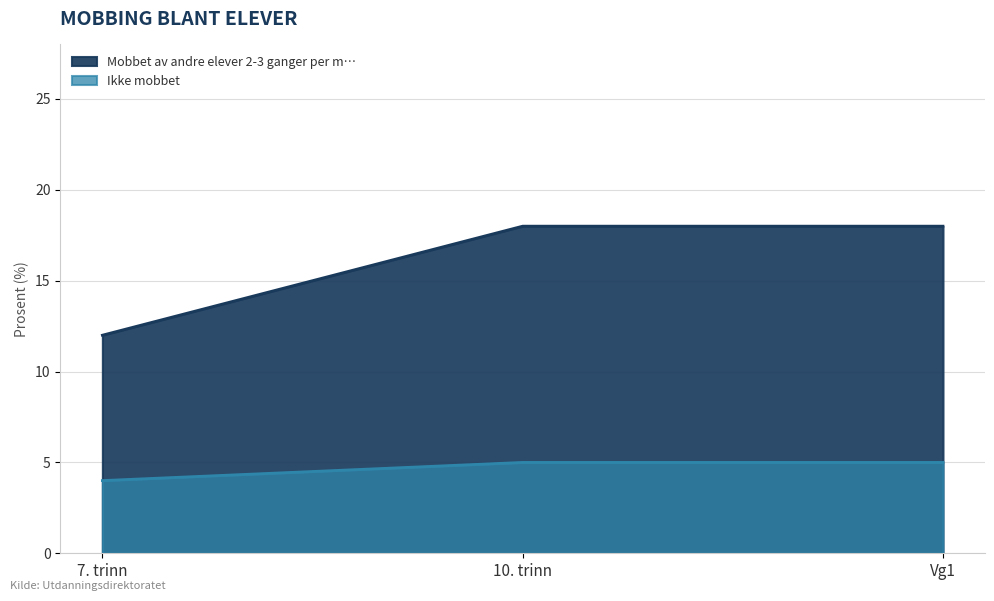

Count the Mobbet av andre elever 2-3 ganger per m… values in the range 12 to 18.

3